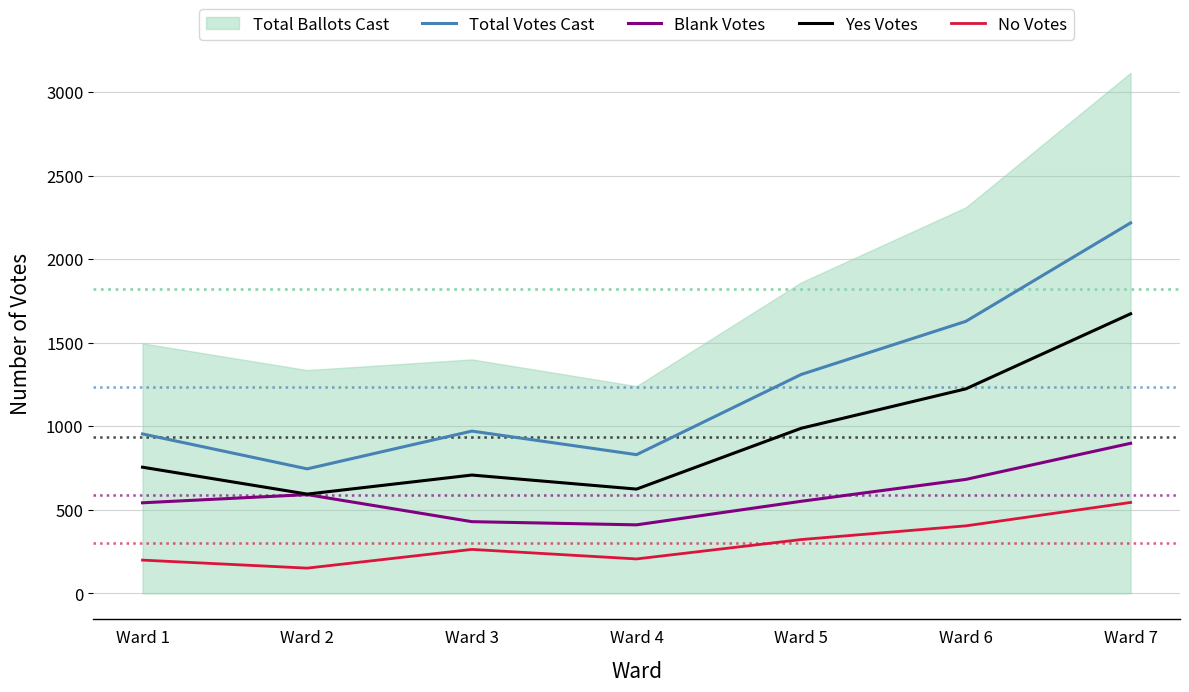

Where is the first local minimum for Total Votes Cast?

Ward 2